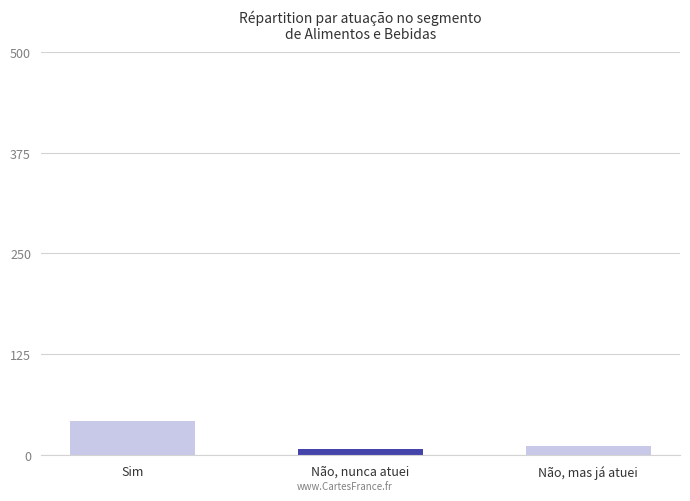

Reading left to right, extract all data points from this chart.

Sim=42	Não, nunca atuei=8	Não, mas já atuei=12